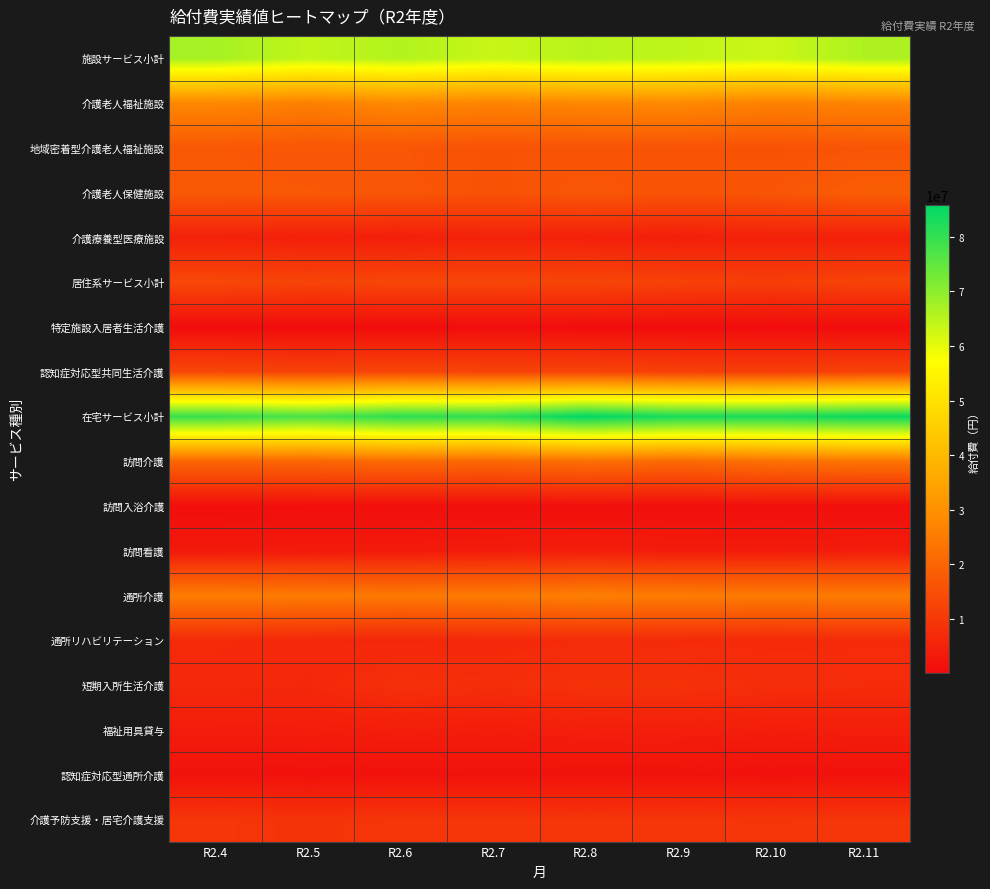

At which category is the sum across all series the highest?

R2.8